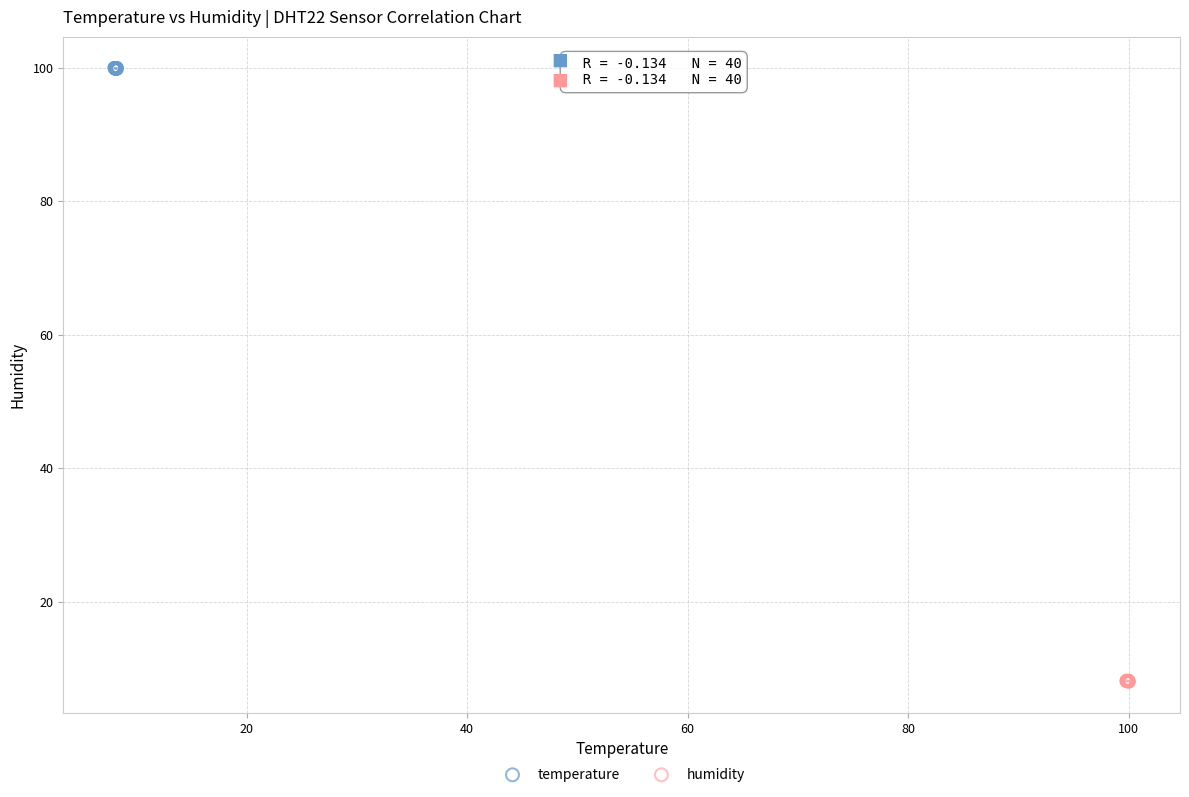

Which series contains the lowest Y value?

humidity